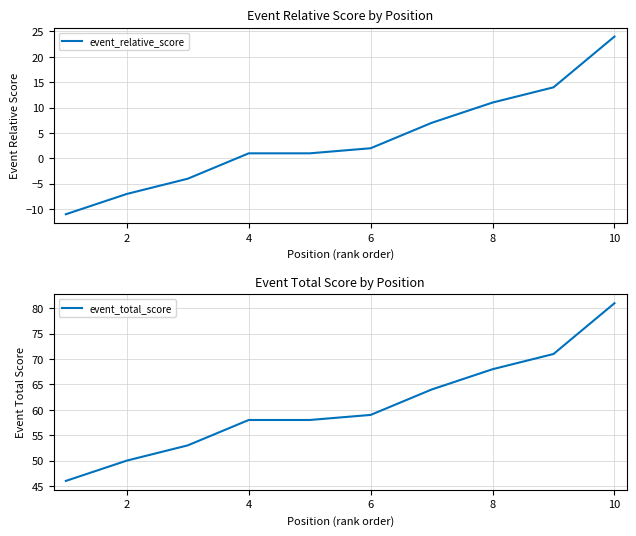

How many series are shown in this chart?

2